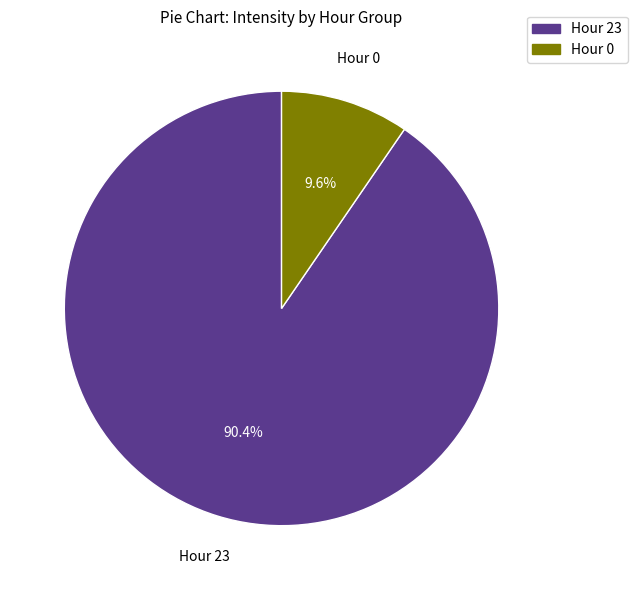

Is there a majority slice in this chart?

Yes